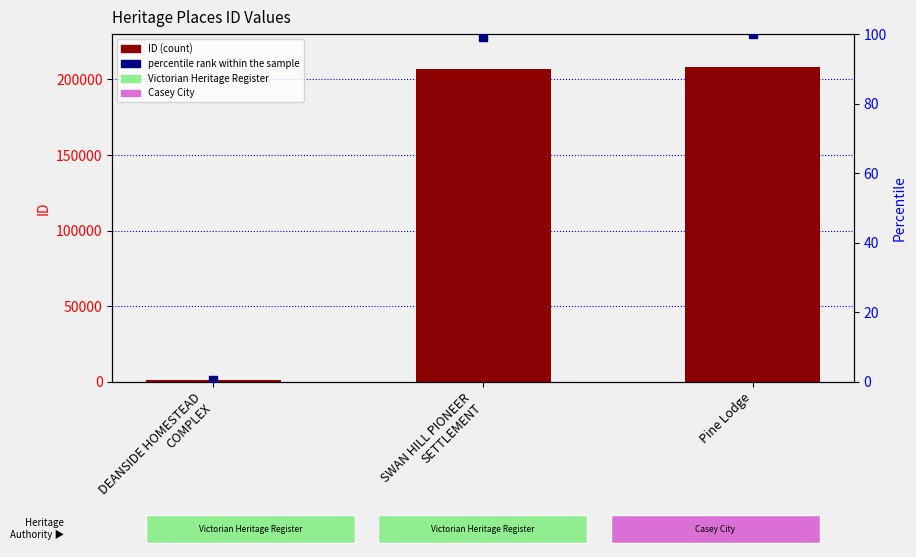

What is the total value across all series at DEANSIDE HOMESTEAD
COMPLEX?

992.5